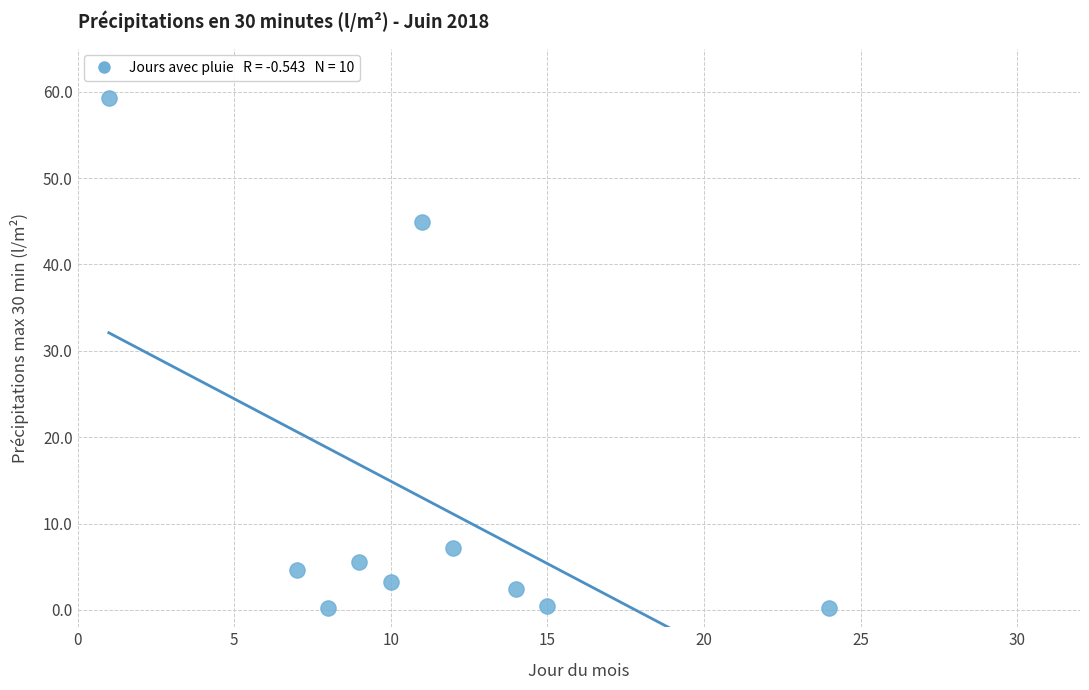

What is the range of X values (max minus min)?

23.0